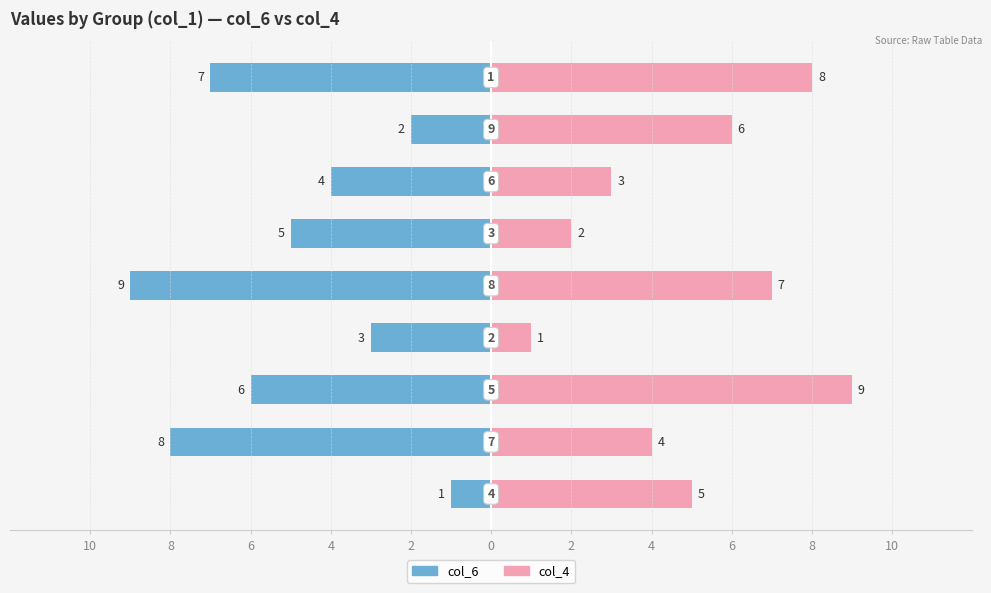

Reading left to right, list all the values displayed in this chart.

col_6: -1	-8	-6	-3	-9	-5	-4	-2	-7
col_4: 5	4	9	1	7	2	3	6	8